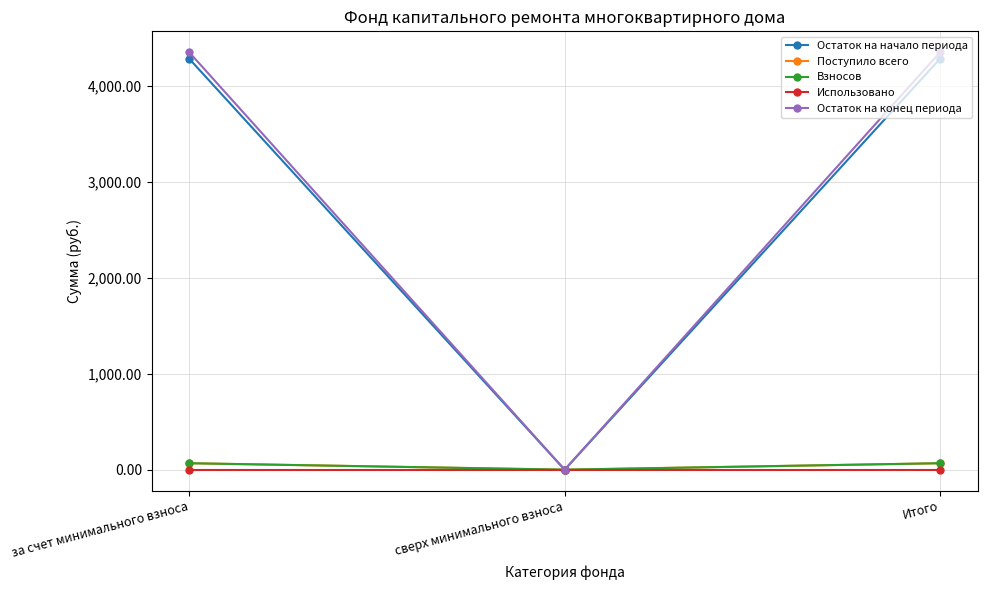

Does the chart have visible grid lines?

Yes